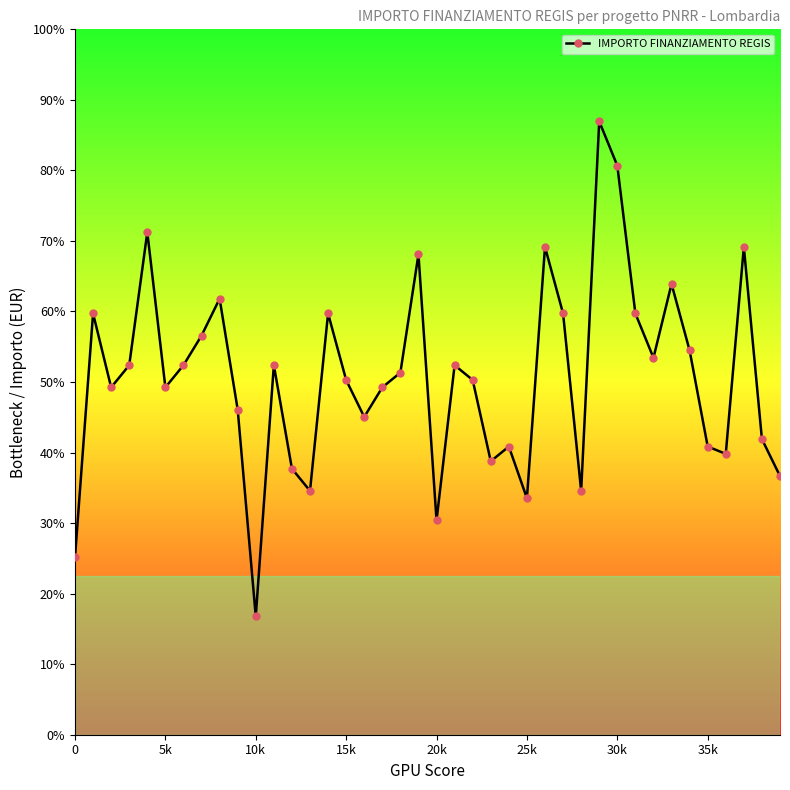

Which category has the lowest value across all series?

10k